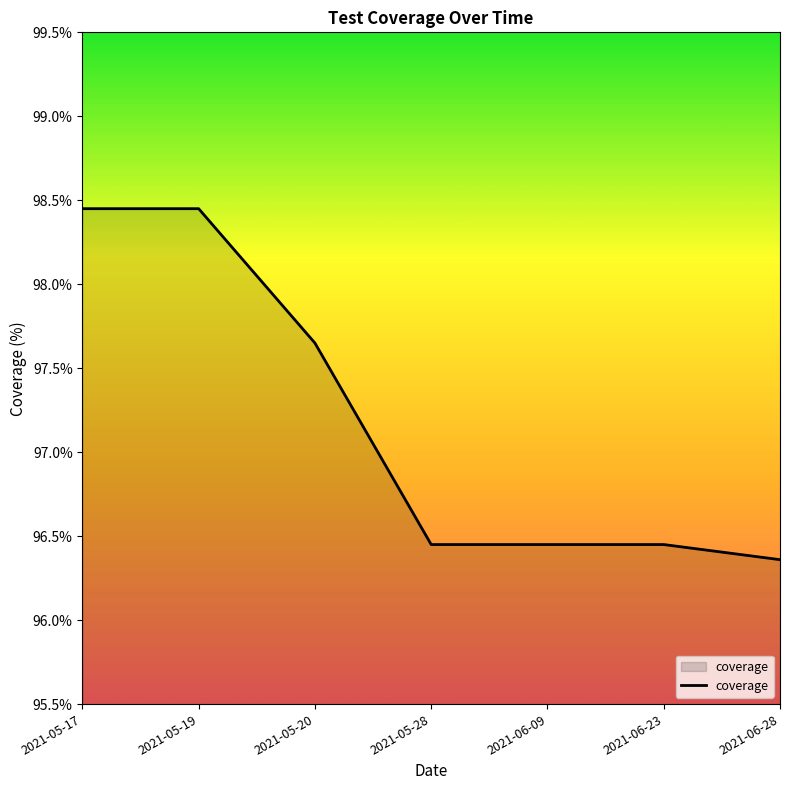

How many lines are shown in the chart?

1